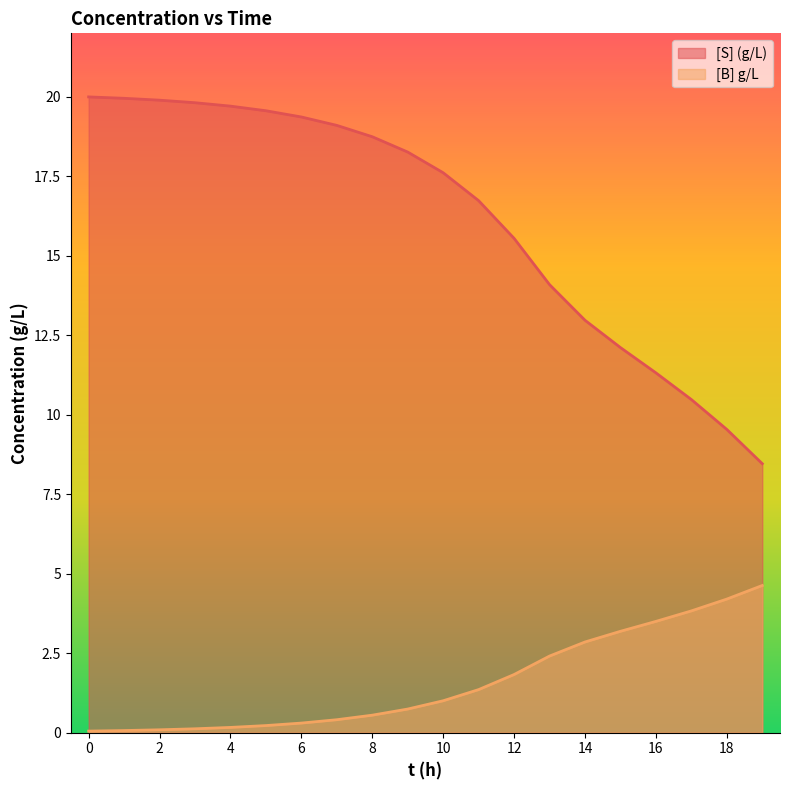

How many lines are shown in the chart?

2